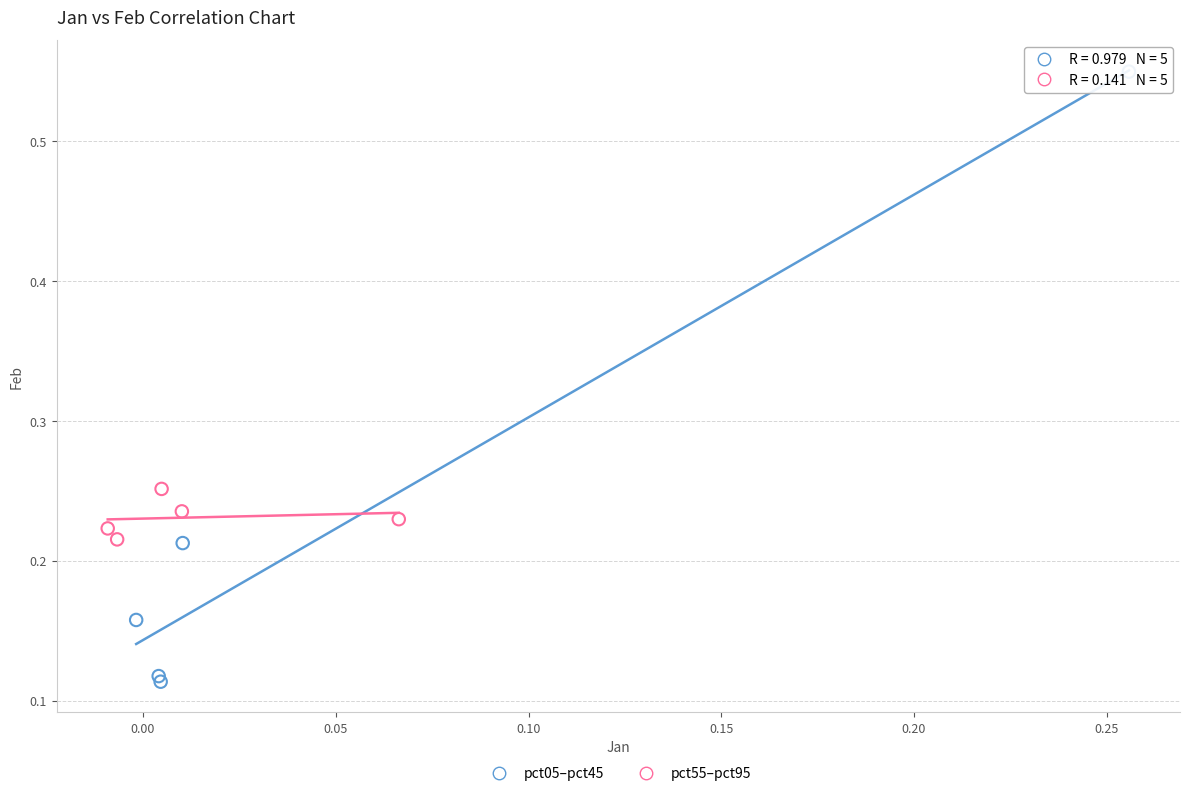

Which series has the widest spread of Y values?

pct05–pct45